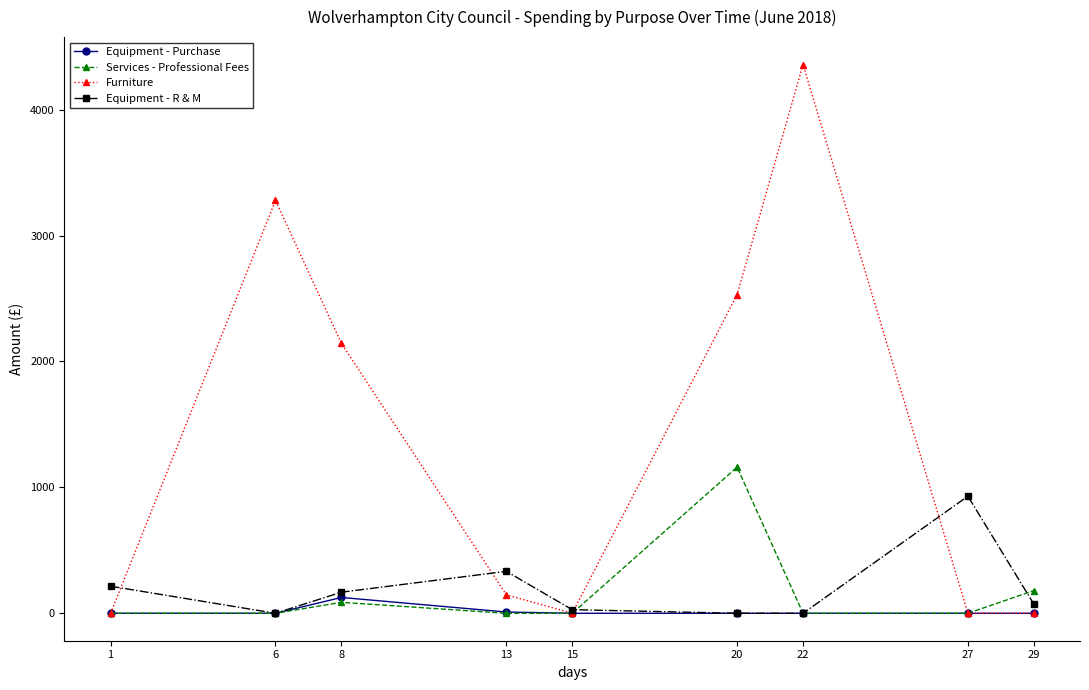

At which category does Equipment - Purchase reach its first local peak?

8